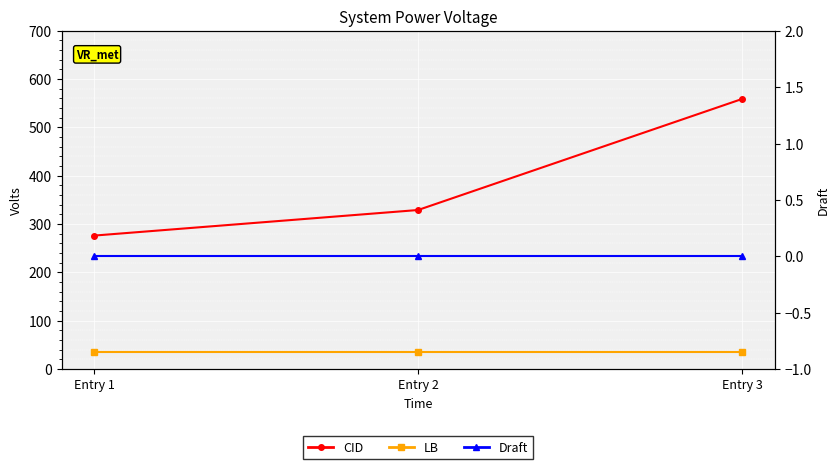

Reading left to right, extract all data points from this chart.

CID: 276	329	559
LB: 35	35	35
Draft: 0	0	0